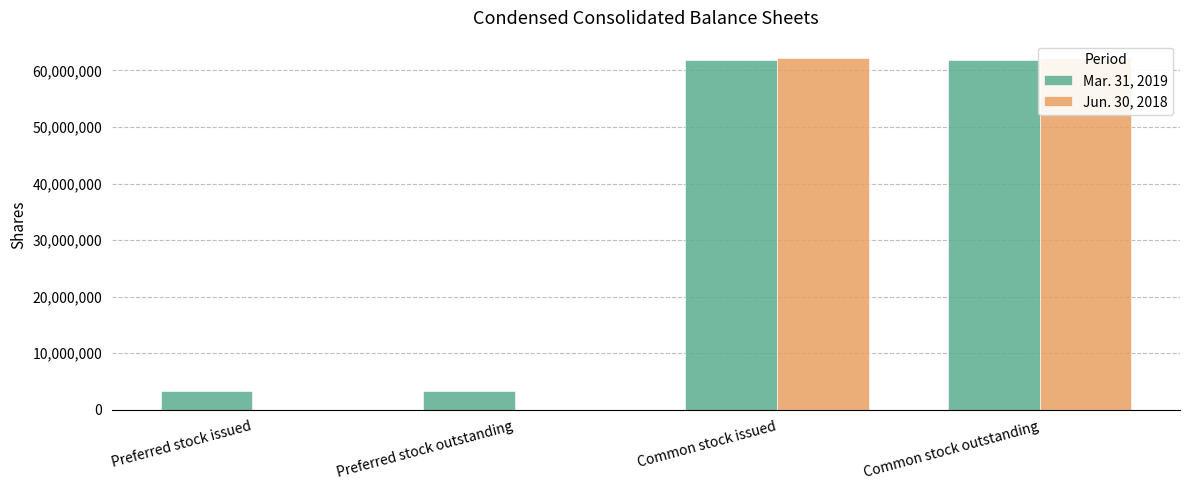

The value of Jun. 30, 2018 at Common stock issued is 62166309. True or false?

True